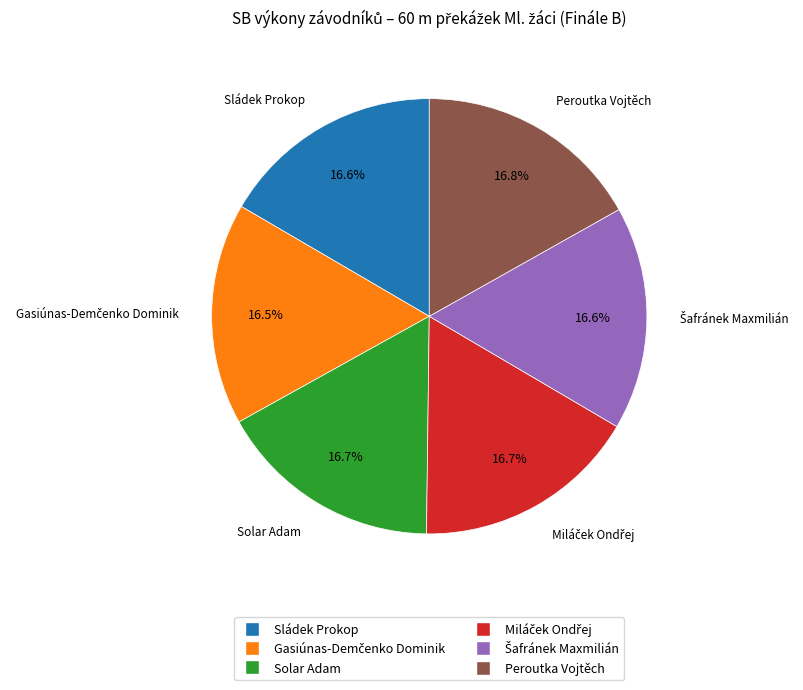

Is there a majority slice in this chart?

No